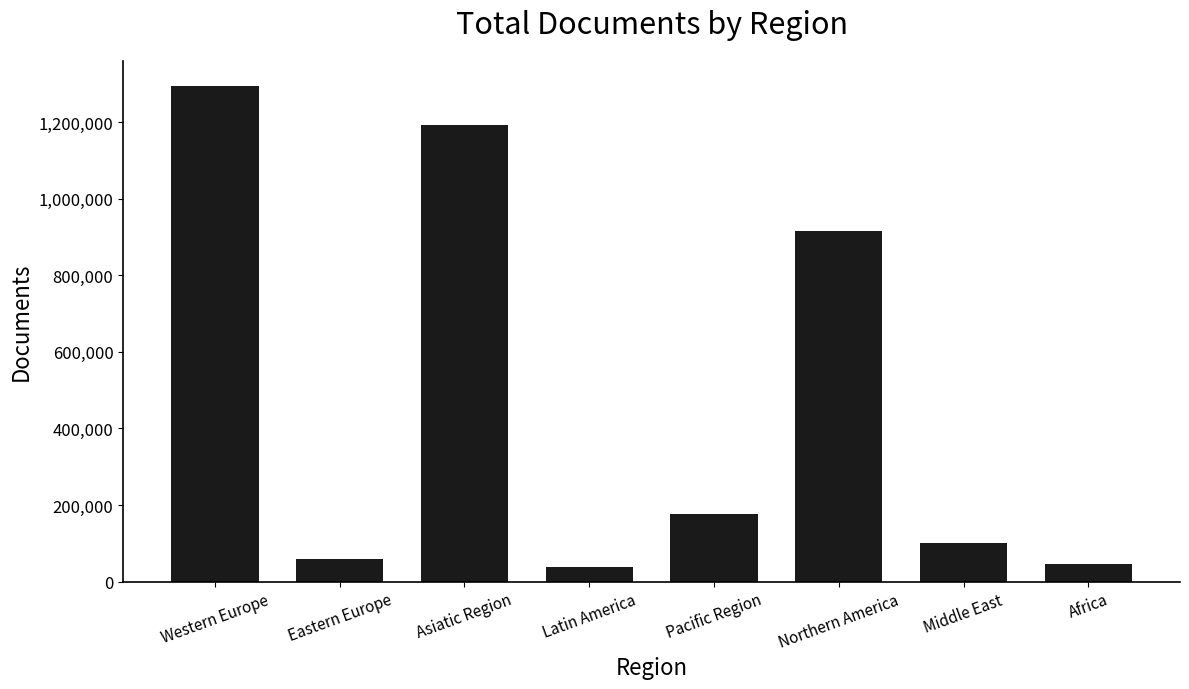

What is the label of the 6th bar from the left?

Northern America